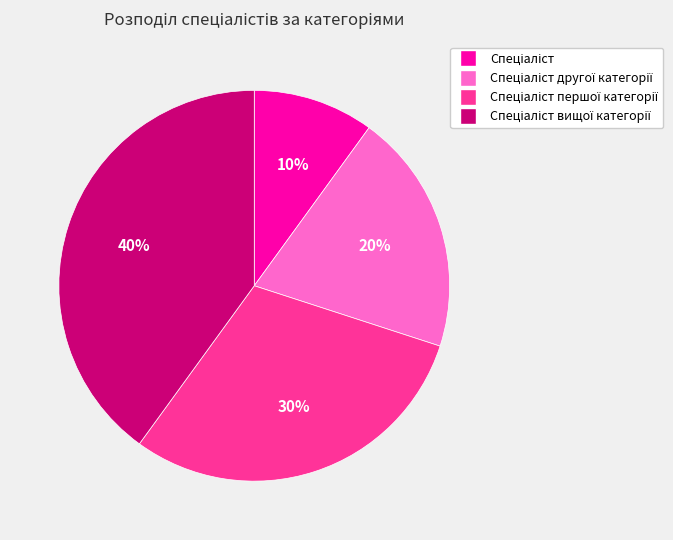

To the nearest percent, what is the difference between the largest and smallest slice percentages?

30%